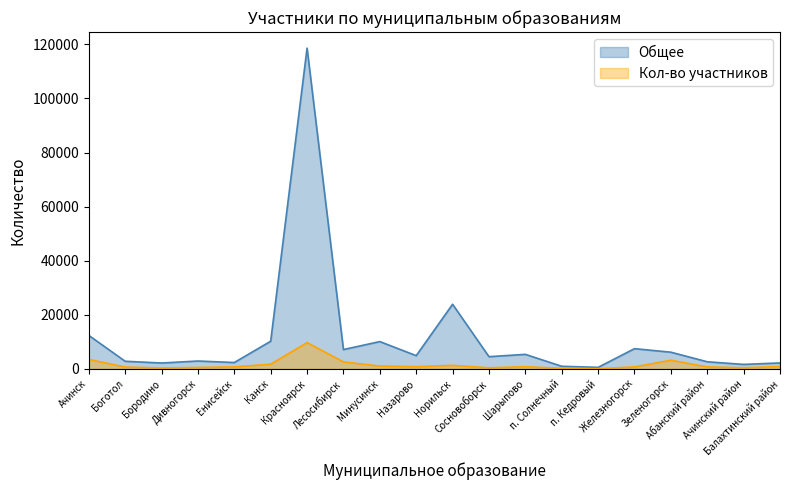

Reading left to right, extract all data points from this chart.

Общее: Ачинск=12410	Боготол=2843	Бородино=2193	Дивногорск=2936	Енисейск=2375	Канск=10247	Красноярск=118593	Лесосибирск=7167	Минусинск=10115	Назарово=4917	Норильск=23916	Сосновоборск=4545	Шарыпово=5396	п. Солнечный=991	п. Кедровый=593	Железногорск=7501	Зеленогорск=6196	Абанский район=2653	Ачинский район=1682	Балахтинский район=2218
Кол-во участников: Ачинск=3522	Боготол=708	Бородино=357	Дивногорск=553	Енисейск=764	Канск=1760	Красноярск=9751	Лесосибирск=2607	Минусинск=1076	Назарово=831	Норильск=1334	Сосновоборск=430	Шарыпово=828	п. Солнечный=258	п. Кедровый=105	Железногорск=761	Зеленогорск=3232	Абанский район=762	Ачинский район=441	Балахтинский район=892